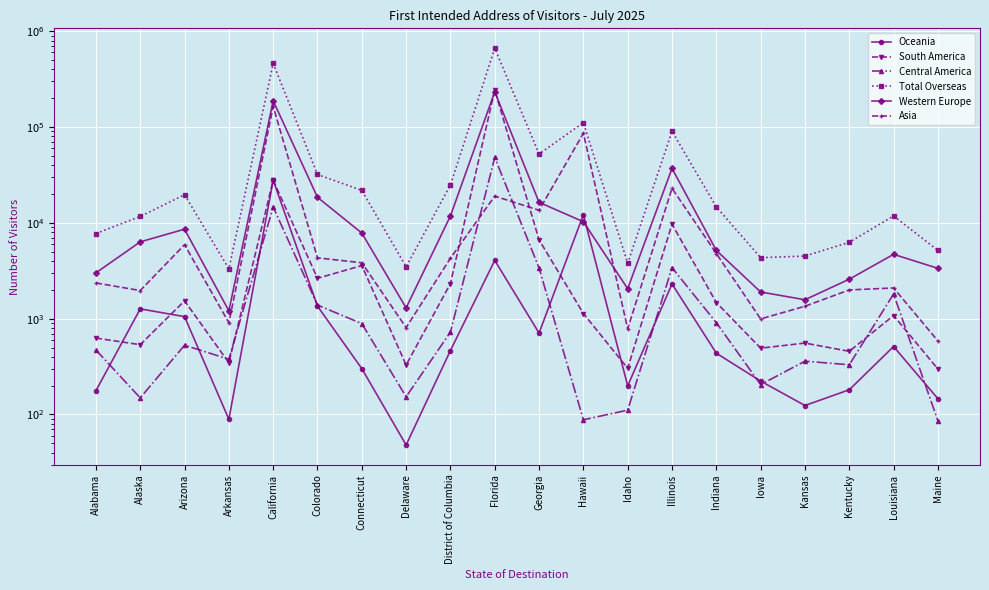

Reading right to left, what are all the values shown in this chart?

Oceania: Maine=146	Louisiana=512	Kentucky=181	Kansas=124	Iowa=223	Indiana=436	Illinois=2303	Idaho=199	Hawaii=12178	Georgia=707	Florida=4060	District of Columbia=465	Delaware=48	Connecticut=301	Colorado=1351	California=27909	Arkansas=89	Arizona=1050	Alaska=1265	Alabama=177
South America: Maine=298	Louisiana=1078	Kentucky=456	Kansas=556	Iowa=492	Indiana=1474	Illinois=9681	Idaho=303	Hawaii=1132	Georgia=6646	Florida=243777	District of Columbia=2326	Delaware=328	Connecticut=3583	Colorado=2637	California=27839	Arkansas=346	Arizona=1535	Alaska=535	Alabama=627
Central America: Maine=86	Louisiana=1810	Kentucky=330	Kansas=360	Iowa=205	Indiana=908	Illinois=3405	Idaho=111	Hawaii=88	Georgia=3379	Florida=48189	District of Columbia=724	Delaware=153	Connecticut=888	Colorado=1386	California=14642	Arkansas=377	Arizona=528	Alaska=149	Alabama=471
Total Overseas: Maine=5147	Louisiana=11811	Kentucky=6265	Kansas=4502	Iowa=4329	Indiana=14656	Illinois=90477	Idaho=3780	Hawaii=111168	Georgia=52306	Florida=665643	District of Columbia=24849	Delaware=3479	Connecticut=21808	Colorado=31971	California=461671	Arkansas=3315	Arizona=19681	Alaska=11663	Alabama=7736
Western Europe: Maine=3352	Louisiana=4692	Kentucky=2582	Kansas=1575	Iowa=1899	Indiana=5156	Illinois=37032	Idaho=2054	Hawaii=10275	Georgia=16362	Florida=233354	District of Columbia=11816	Delaware=1295	Connecticut=7824	Colorado=18470	California=188045	Arkansas=1208	Arizona=8586	Alaska=6331	Alabama=3007
Asia: Maine=586	Louisiana=2091	Kentucky=1995	Kansas=1347	Iowa=994	Indiana=4787	Illinois=22921	Idaho=785	Hawaii=86106	Georgia=13533	Florida=19010	District of Columbia=4277	Delaware=807	Connecticut=3832	Colorado=4312	California=164044	Arkansas=907	Arizona=5913	Alaska=1965	Alabama=2360